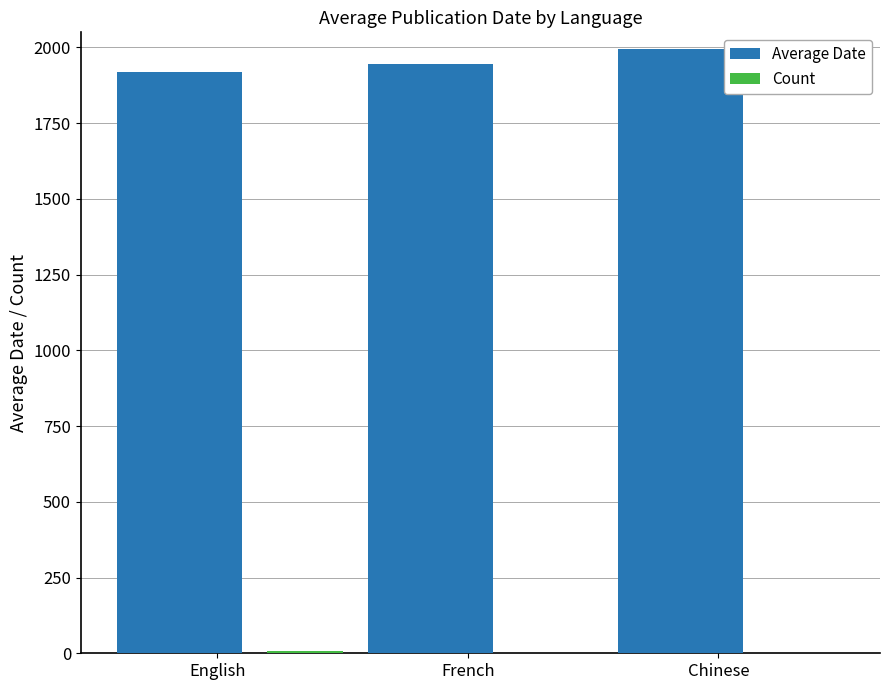

What is the spread (max minus min) of values at English?

1910.9